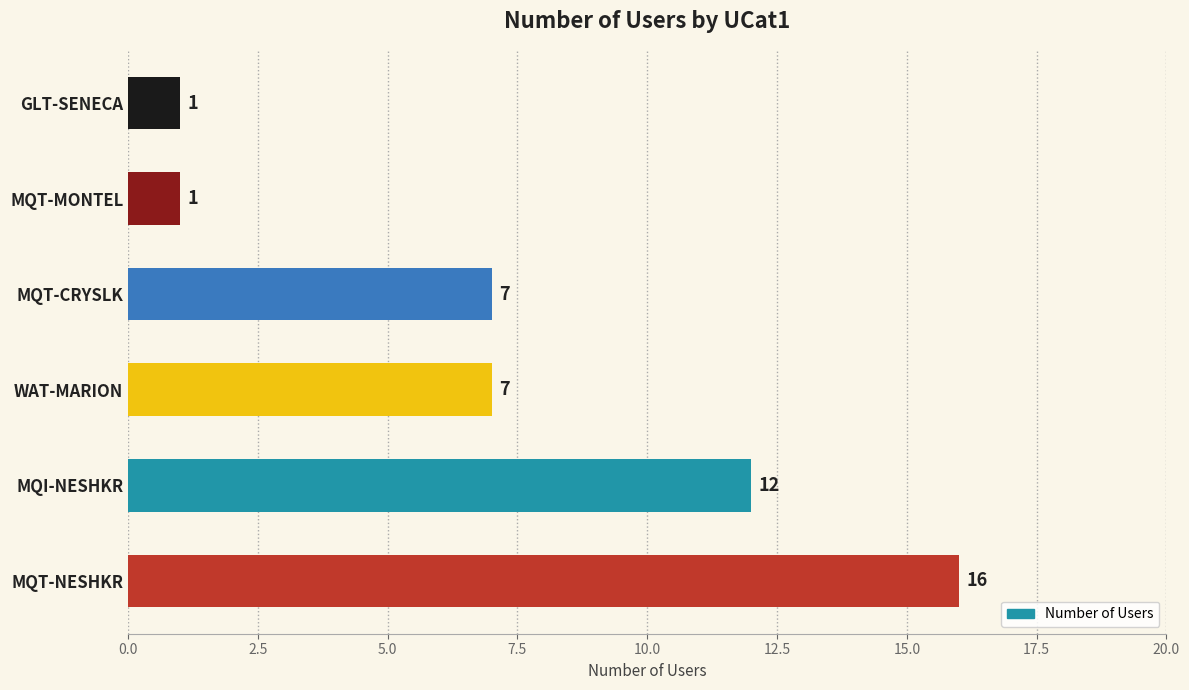

What is the difference between the maximum and second lowest values?

15